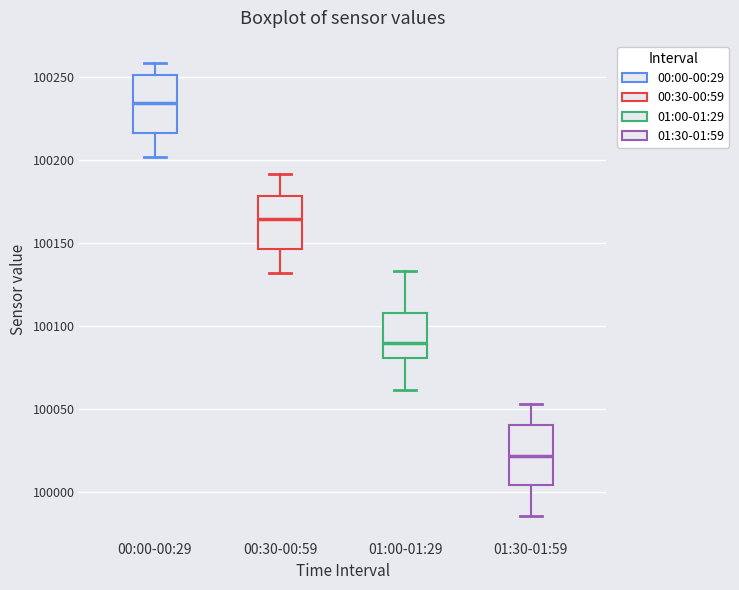

Which box has the highest median line?

00:00-00:29